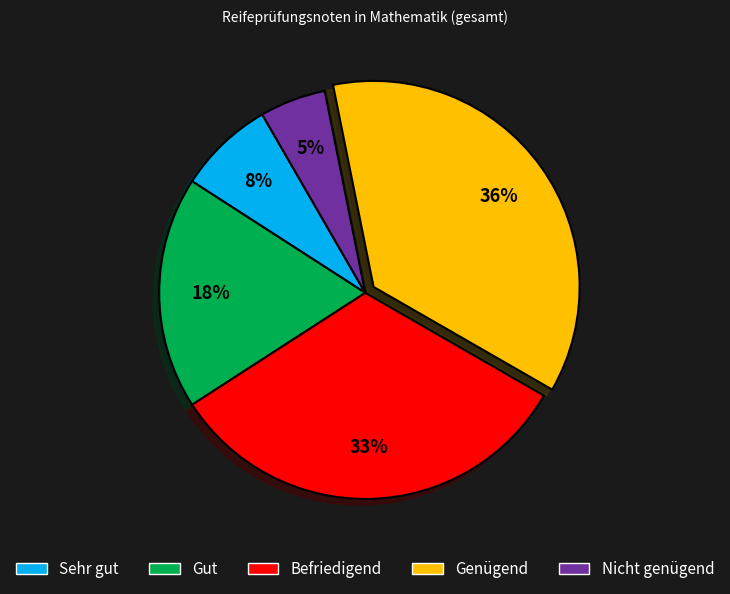

The Gut slice represents 23% of the pie. True or false?

False